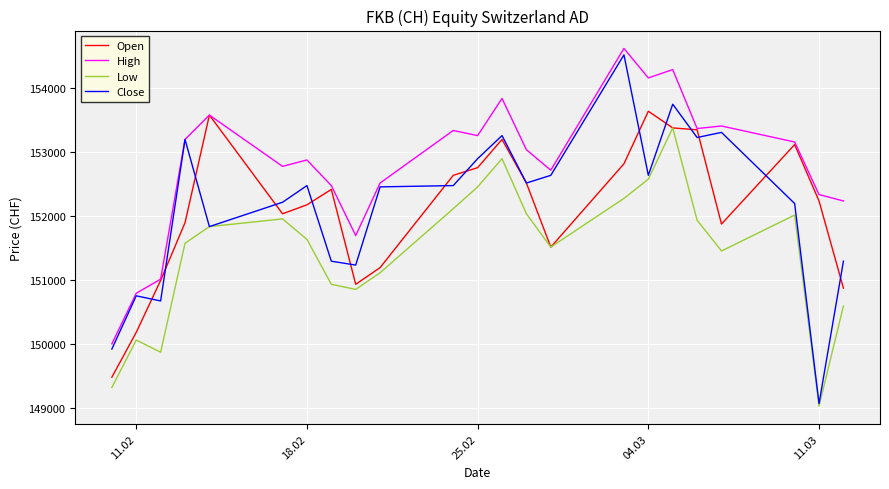

Which series has the largest range (max minus min)?

Close